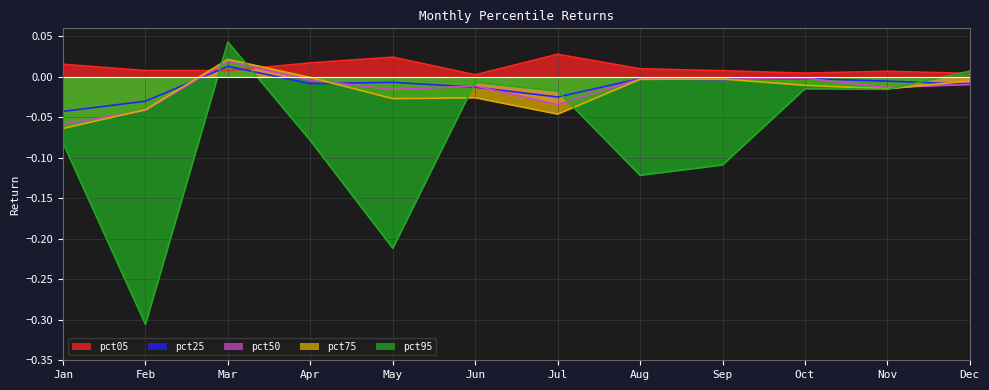

Rank the series by their maximum value, from highest to lowest.

pct95, pct05, pct75, pct50, pct25